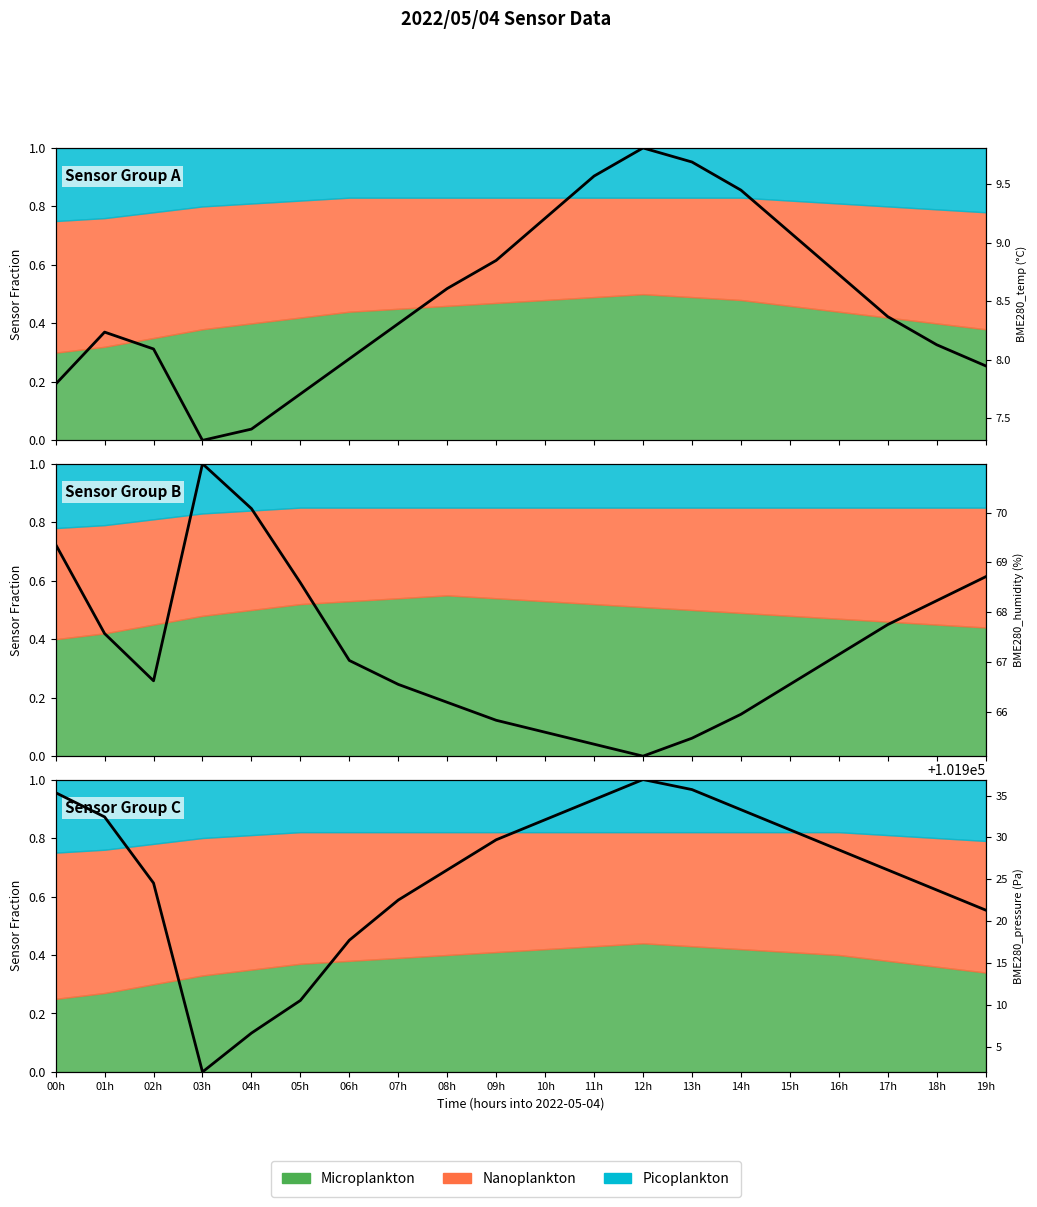

How many data points does each series have?

20